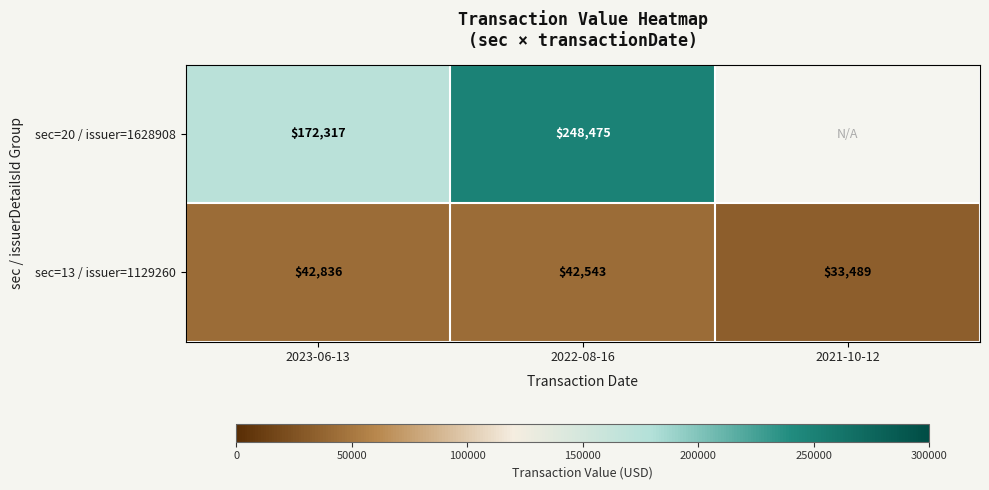

The sec=20 / issuer=1628908 series shows 393823.3 at 2022-08-16. True or false?

False